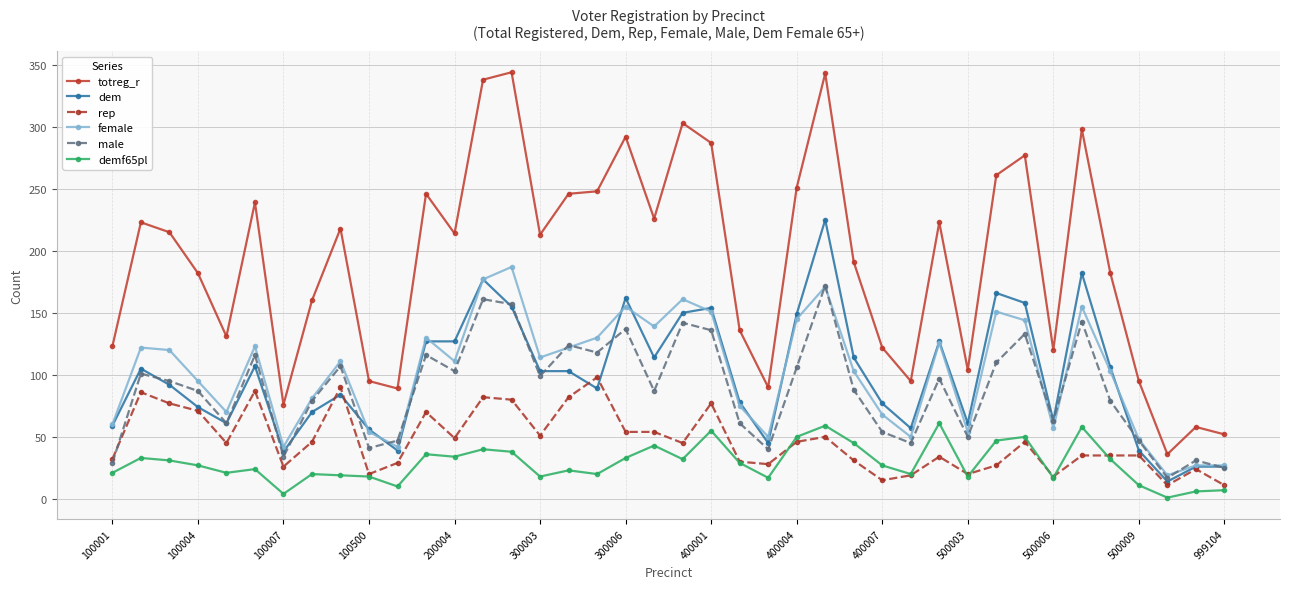

True or false: male and totreg_r cross at least once.

False